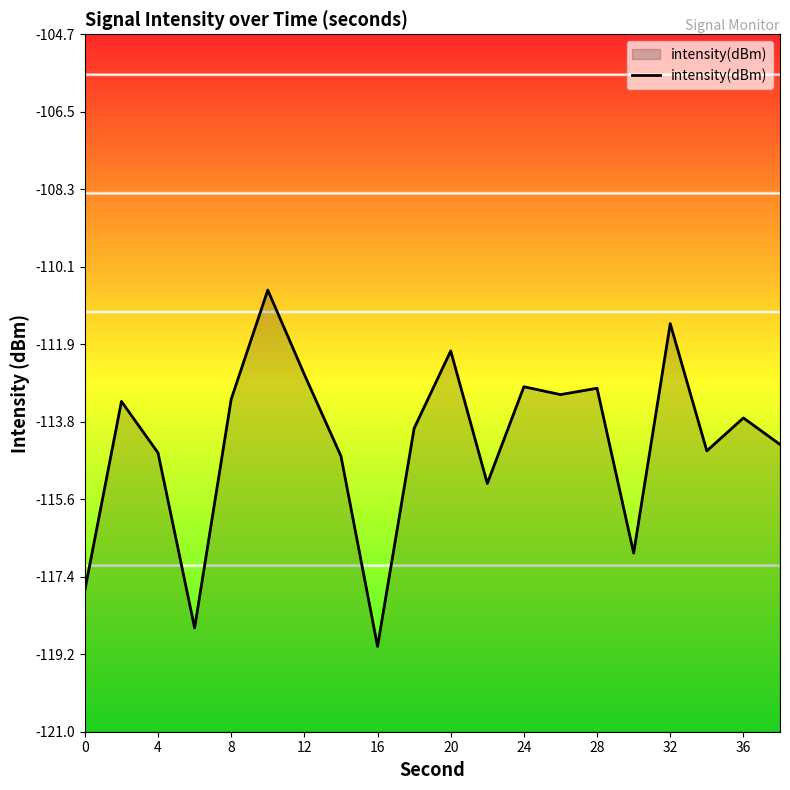

What is the approximate value at 36?

-113.7